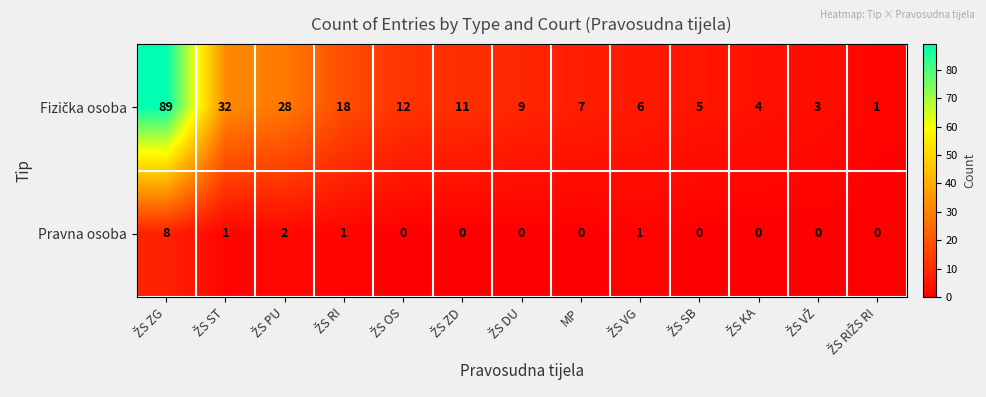

What is the difference between the maximum and minimum values in the Pravna osoba series?

8